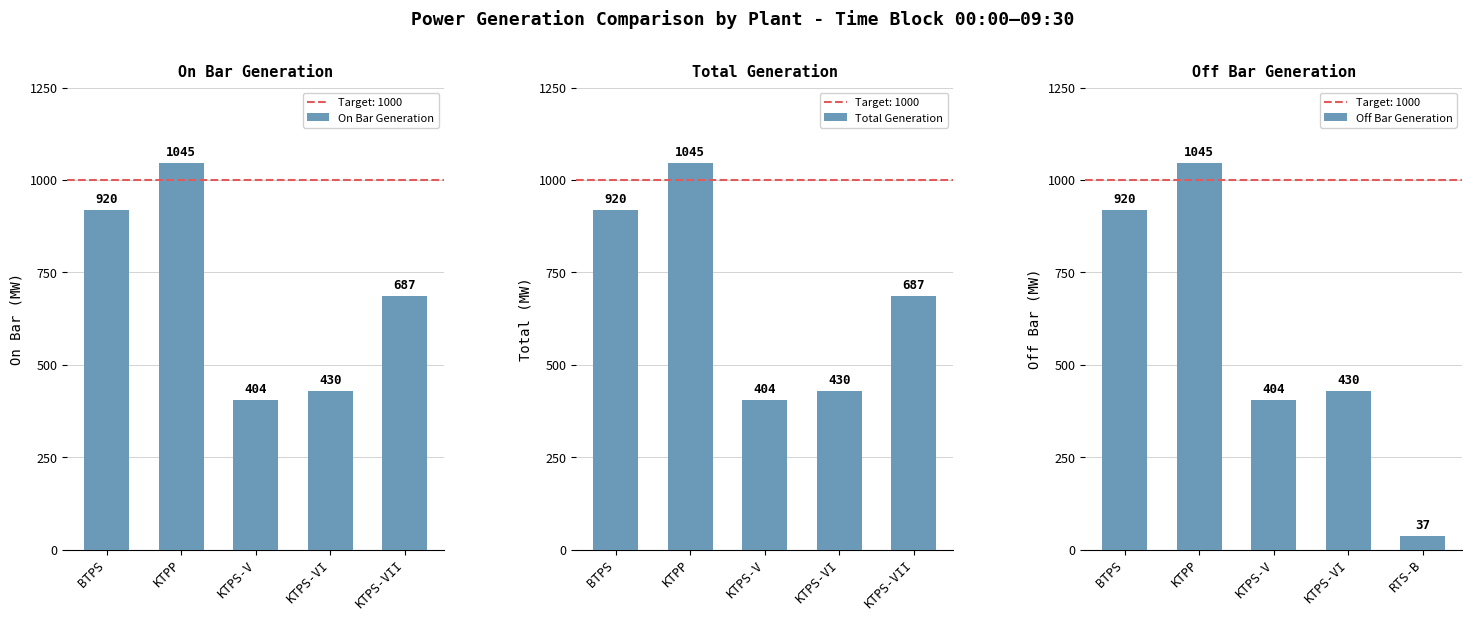

What is the label of the 1st bar from the right?

KTPS-VII